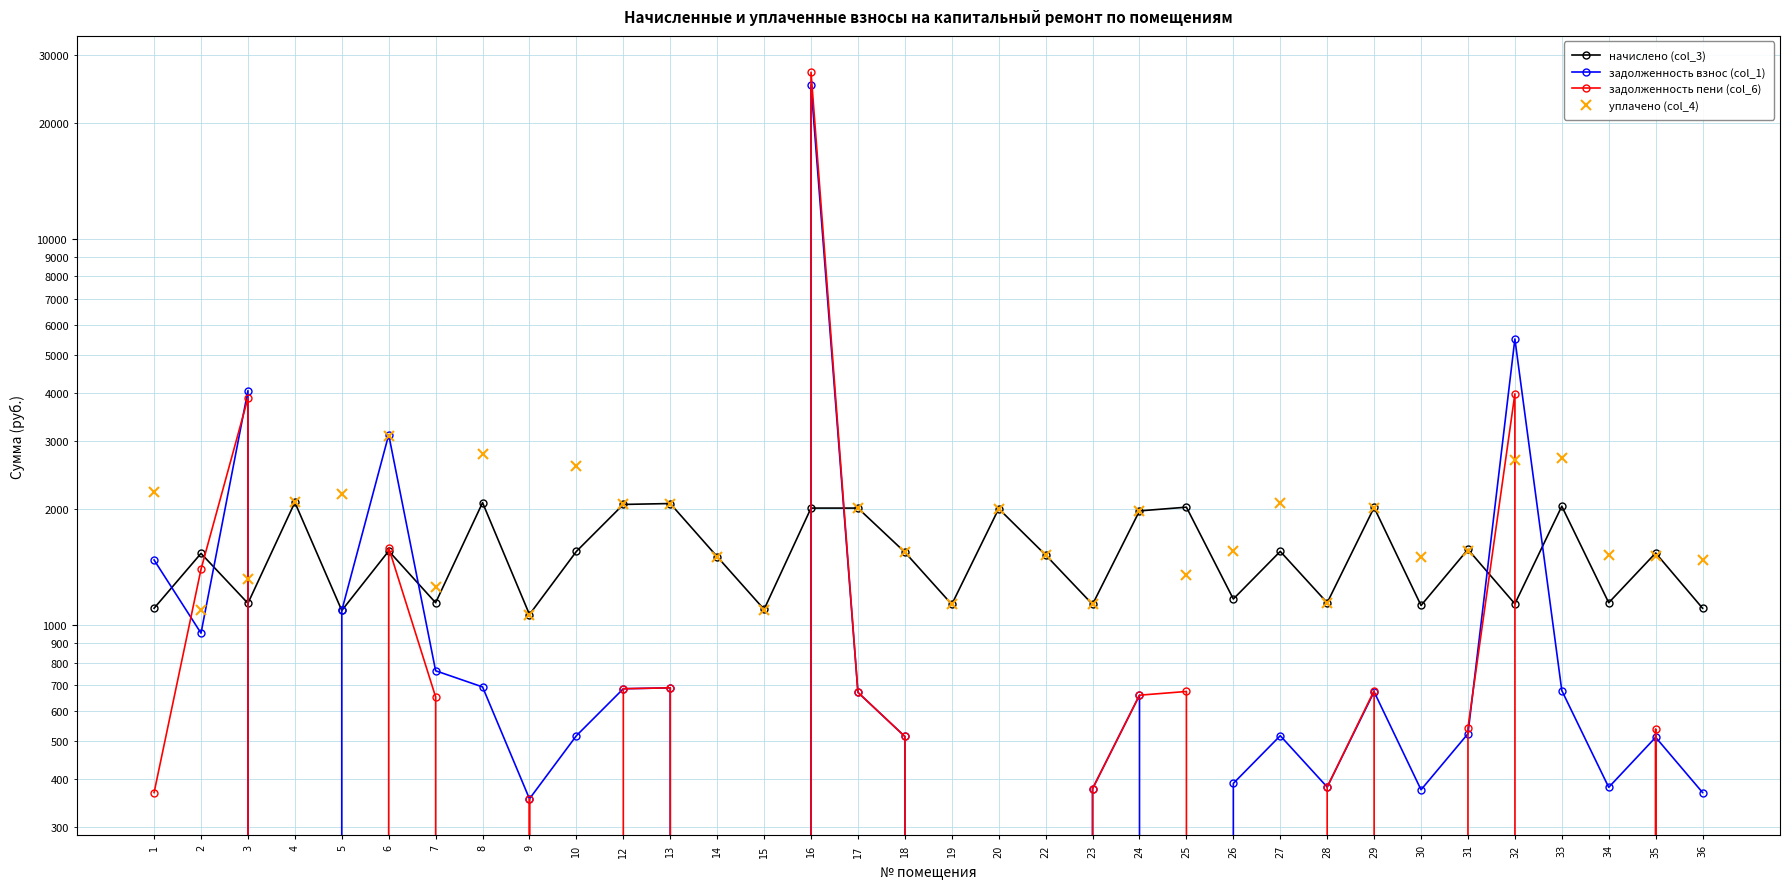

List the labels in order of уплачено (col_4) value, largest first.

6, 8, 33, 32, 10, 1, 5, 4, 27, 13, 12, 29, 17, 20, 24, 26, 31, 18, 34, 22, 35, 14, 30, 36, 25, 3, 7, 28, 19, 23, 15, 2, 9, 16